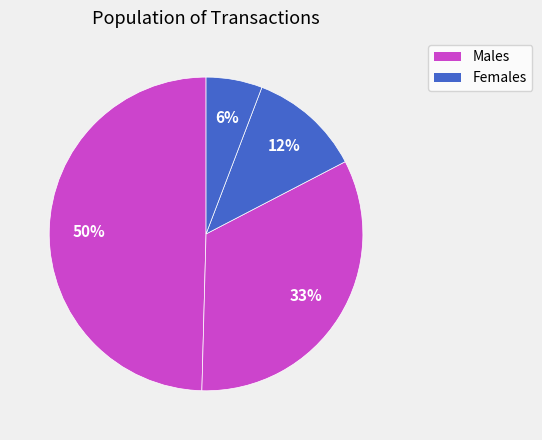

Is there a majority slice in this chart?

No